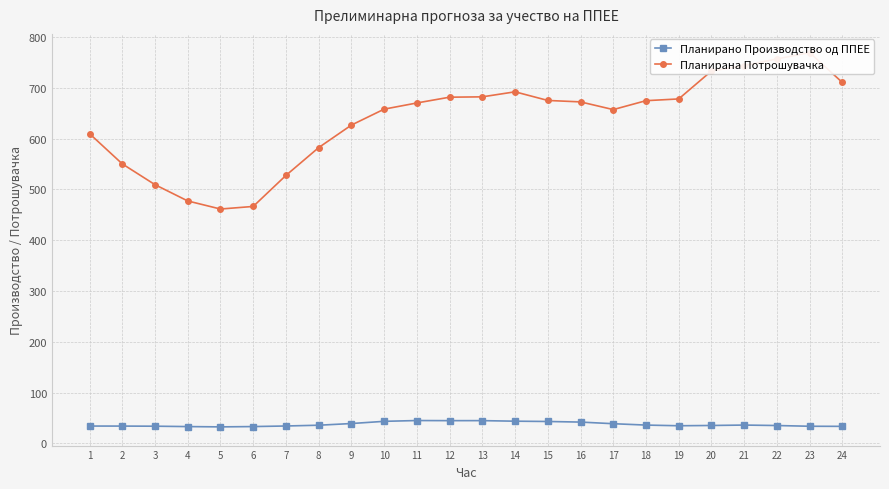

What are all the series names shown in the legend?

Планирано Производство од ППЕЕ, Планирана Потрошувачка